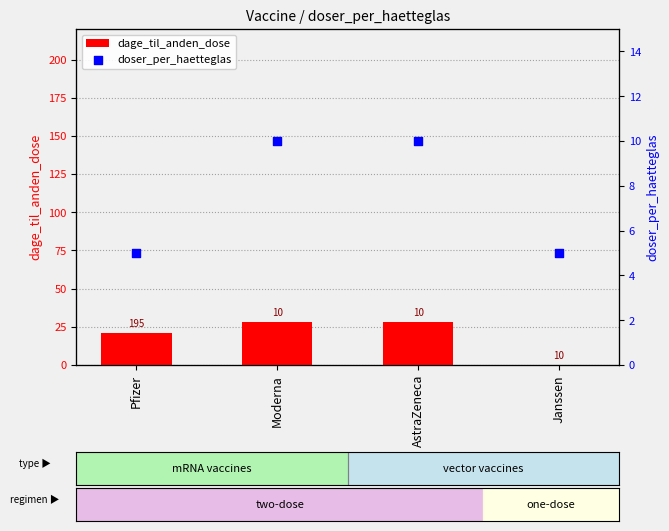

Which series has the largest total across all categories?

dage_til_anden_dose